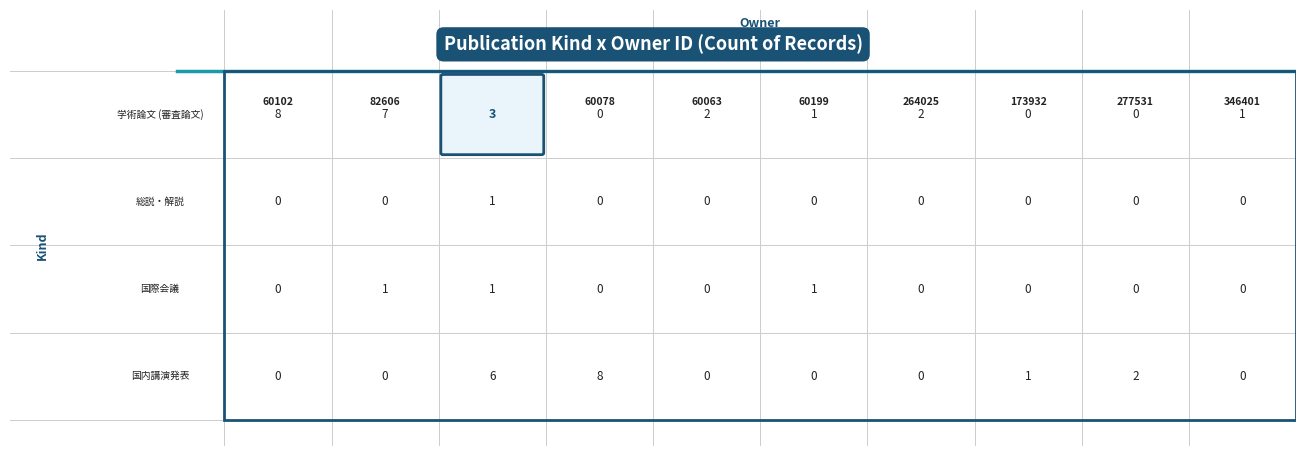

What is the sum of all 国際会議 values?

3